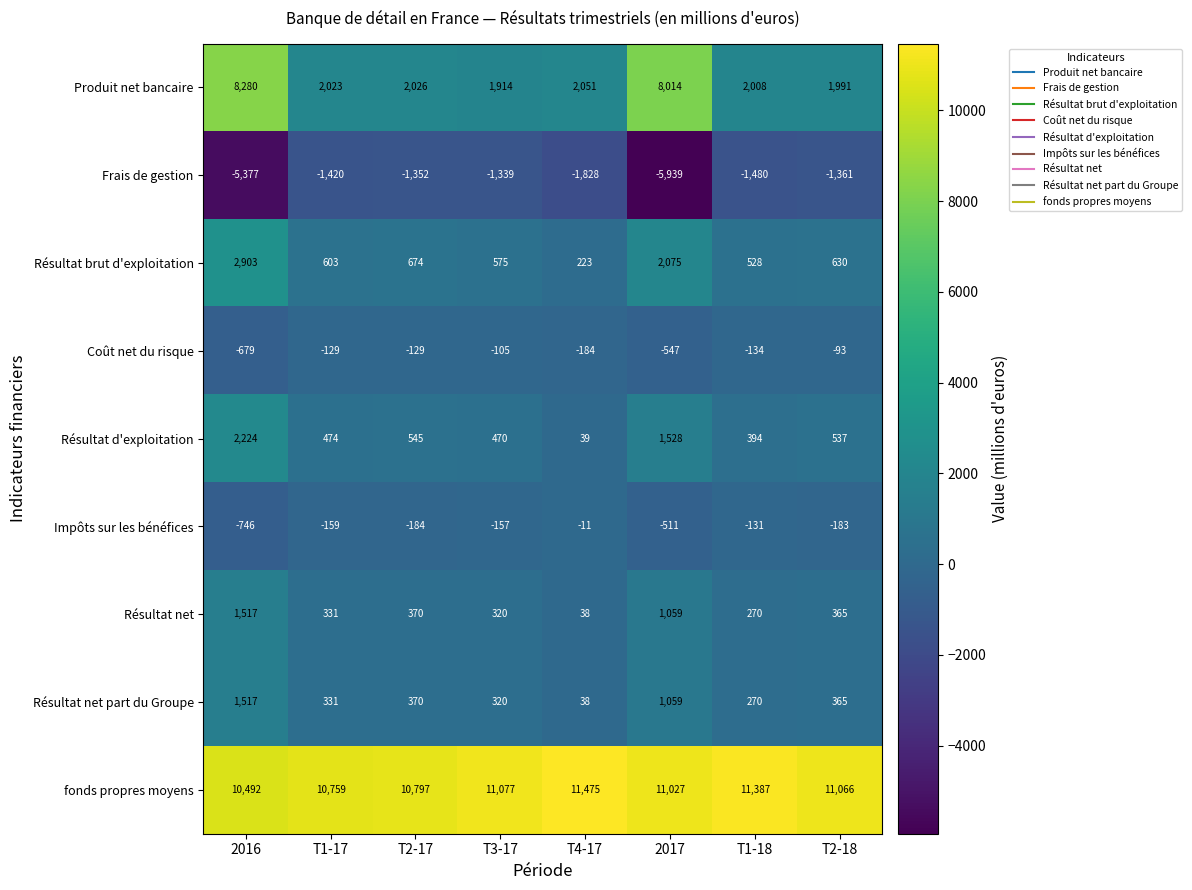

Between T2-17 and T1-18, which series saw the biggest shift?

fonds propres moyens